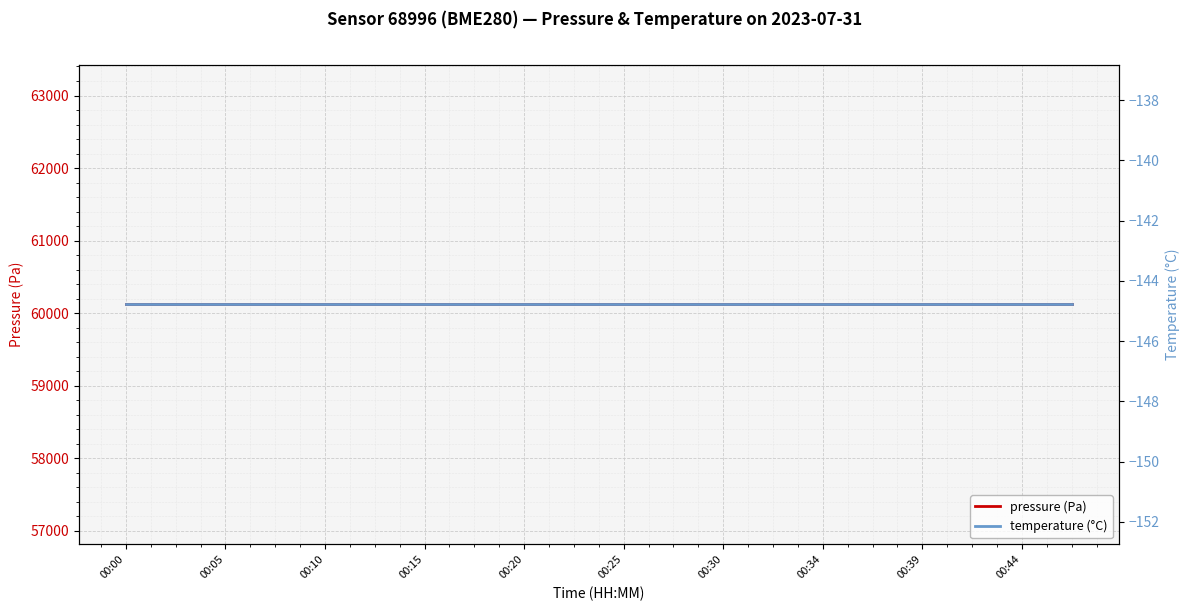

At which category is the sum across all series the highest?

00:00